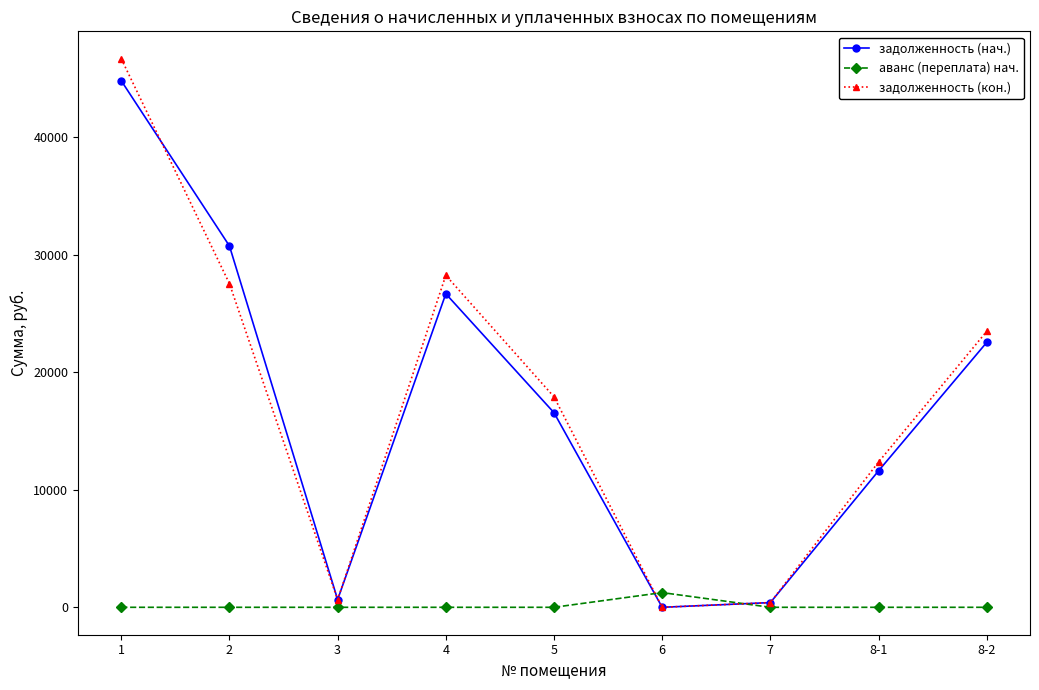

What is the maximum value shown in the chart?

46682.3